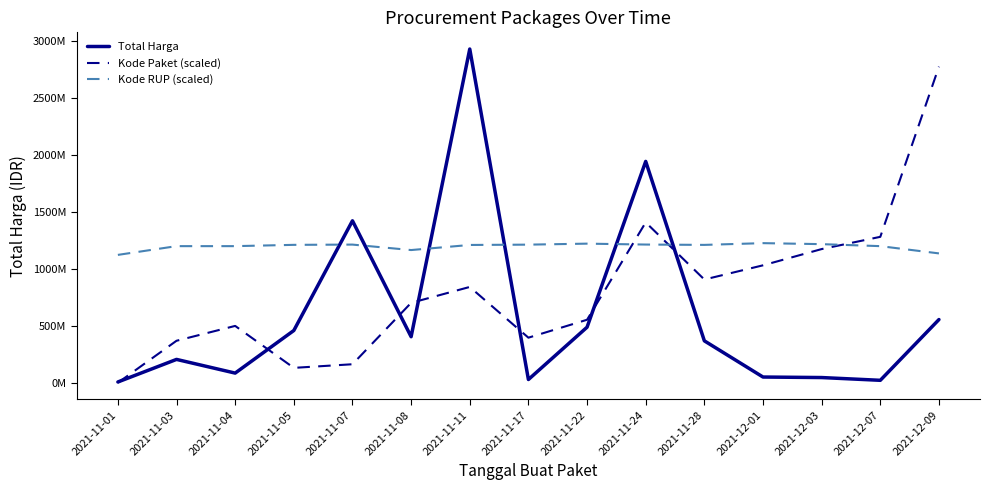

At which category is the sum across all series the highest?

2021-11-11